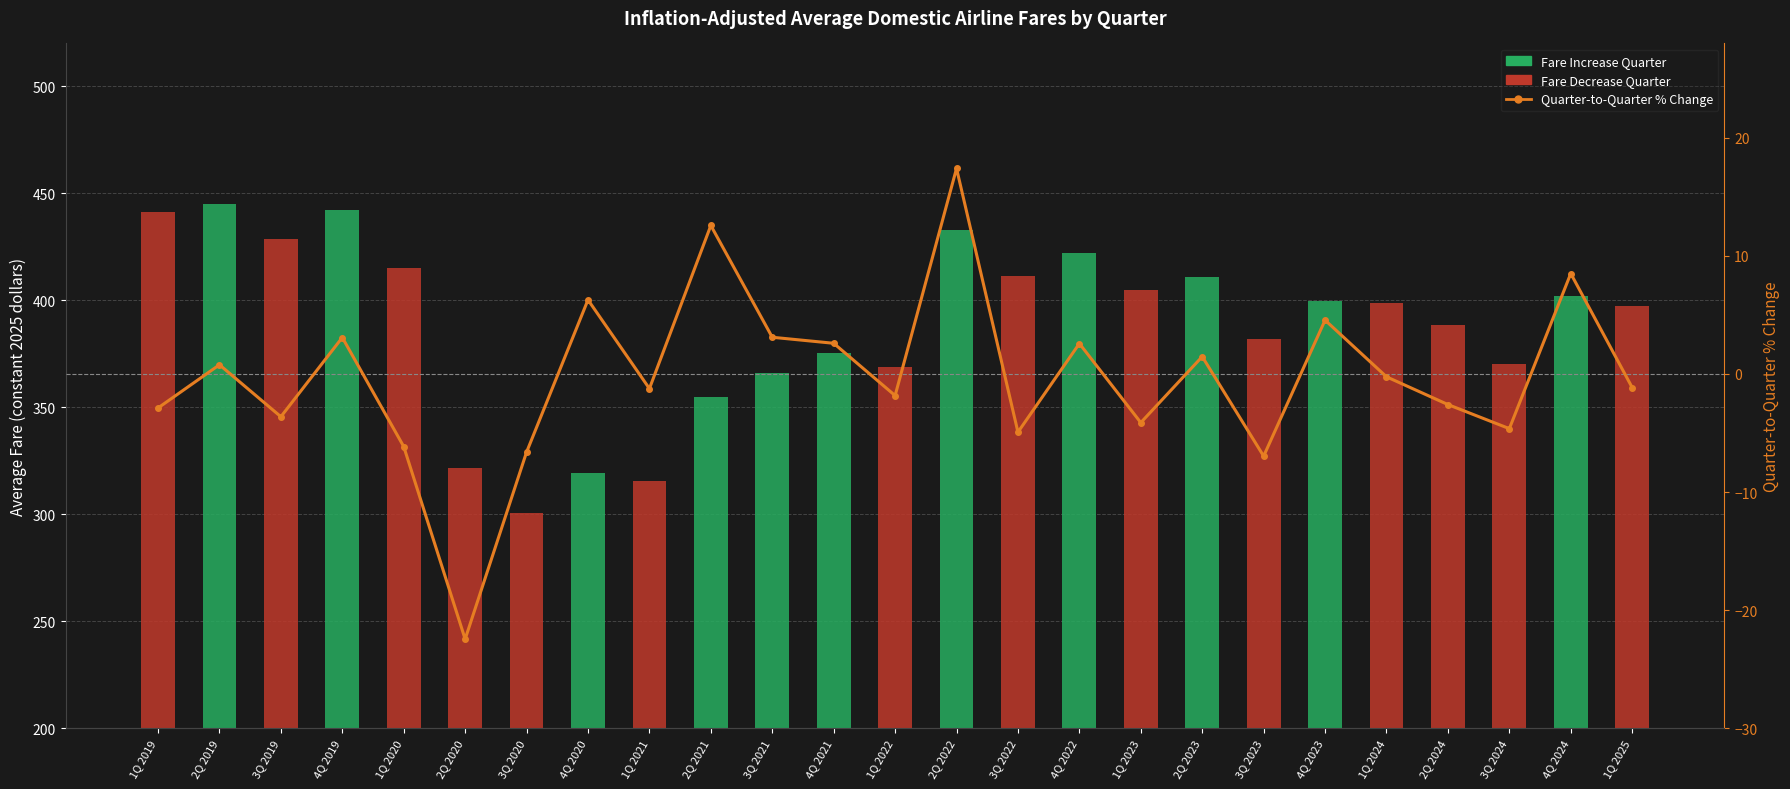

What is the label of the 24th bar from the right?

2Q 2019